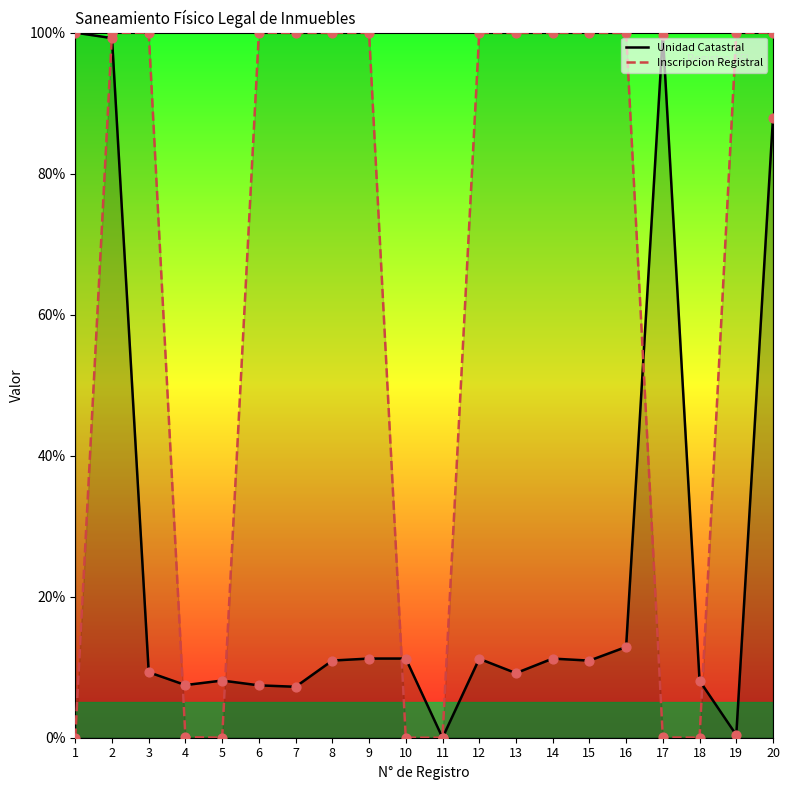

Is the value of Inscripcion Registral at 12 greater than the value of Unidad Catastral at 14?

Yes